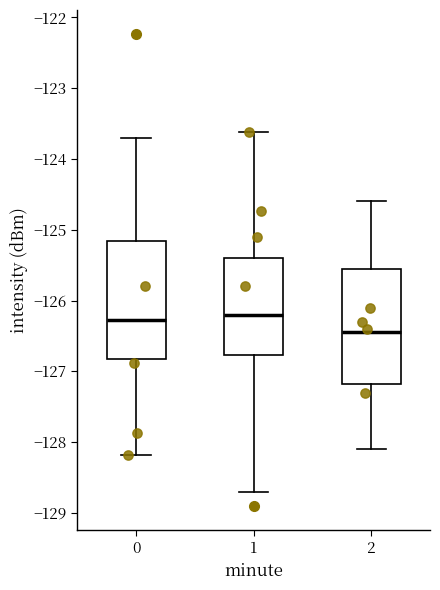

Where does the median line of the box at x = 0 sit on the y-axis? The values are not printed on the chart, so give them approximately, as read against the axis.

-126.3